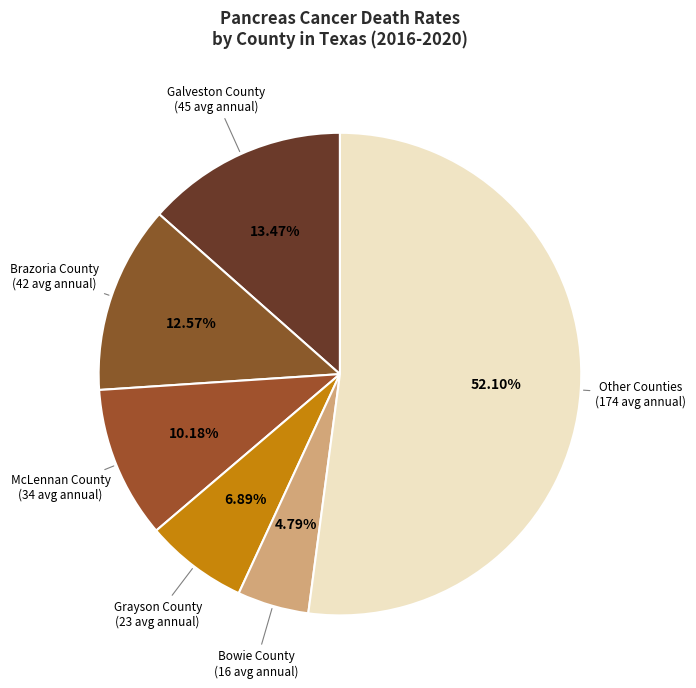

How many slices are in this pie chart?

6